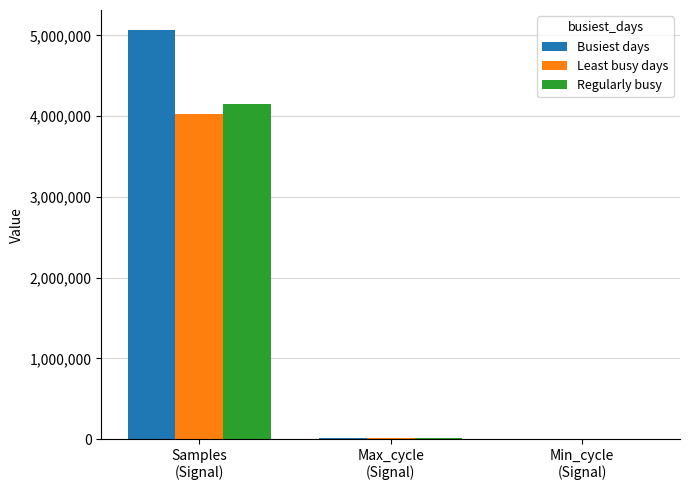

Which series has the largest total across all categories?

Busiest days